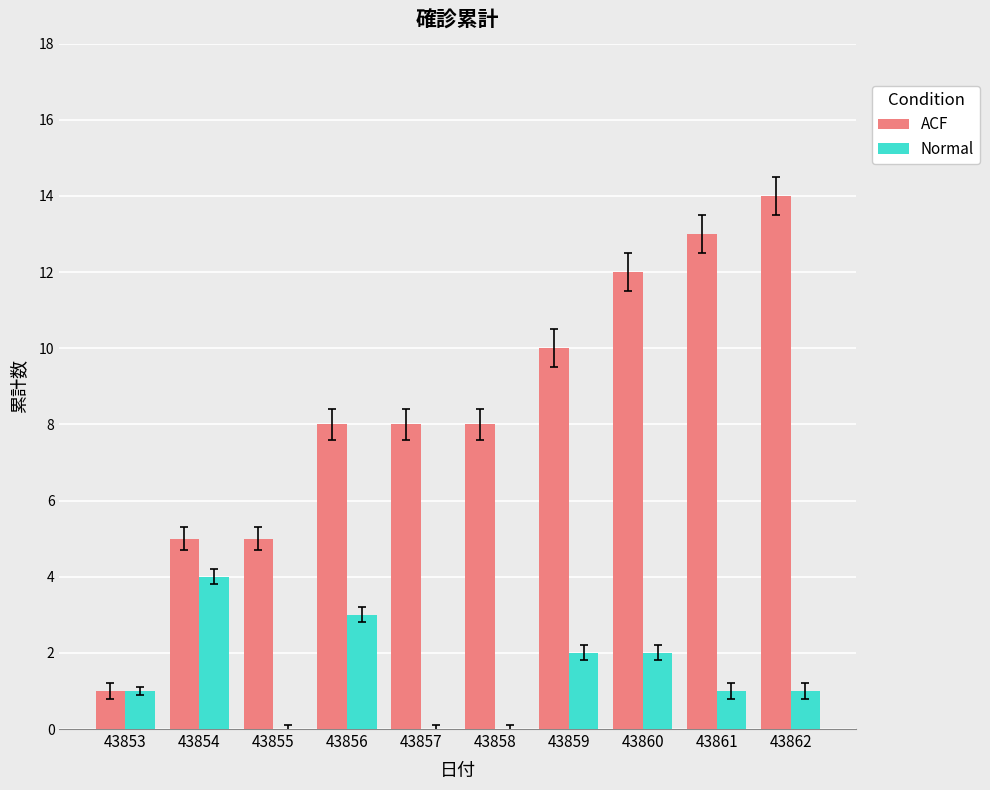

Which category has the highest value across all series?

43862